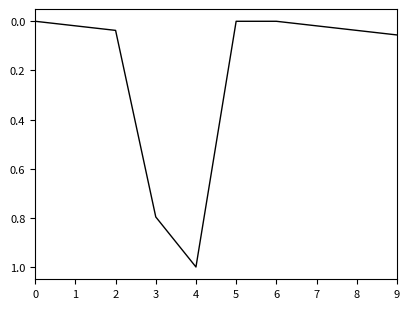

At which category does the data reach its first local peak?

4